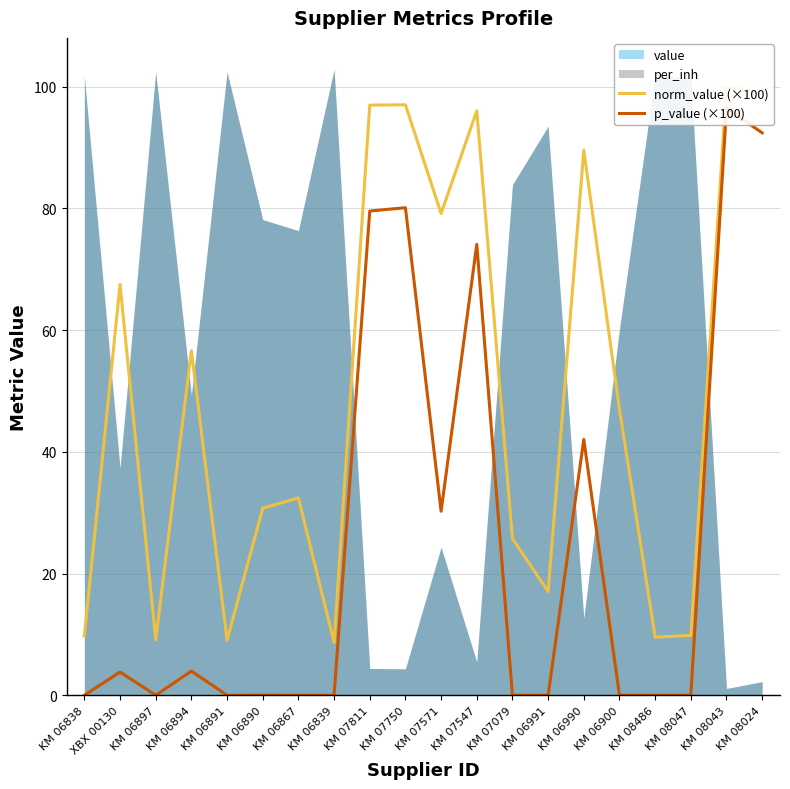

True or false: p_value (×100) has a value of 0.0 at KM 08047.

False